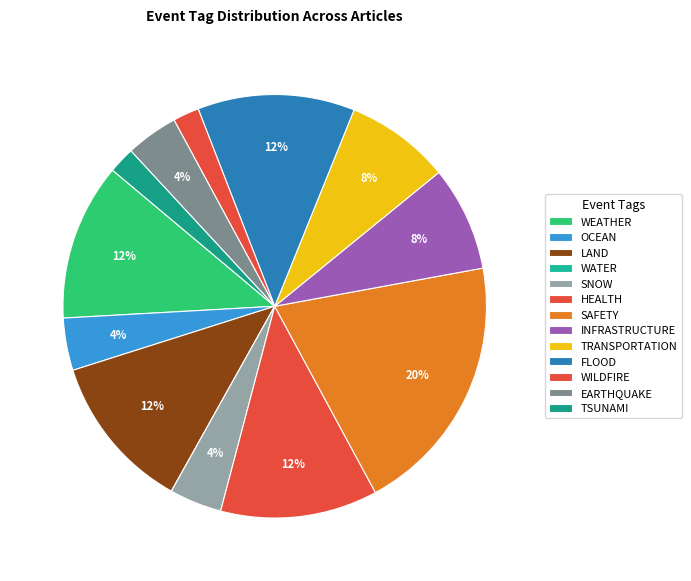

Count the number of slices in the pie.

13